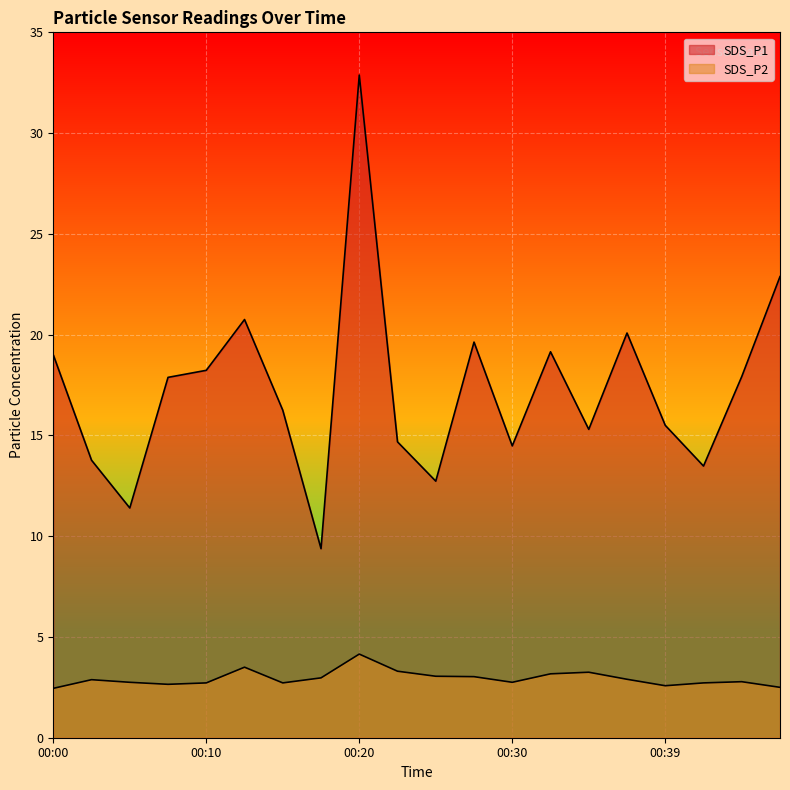

What is the sum of the SDS_P2 values at 00:22 and 00:00?

5.8